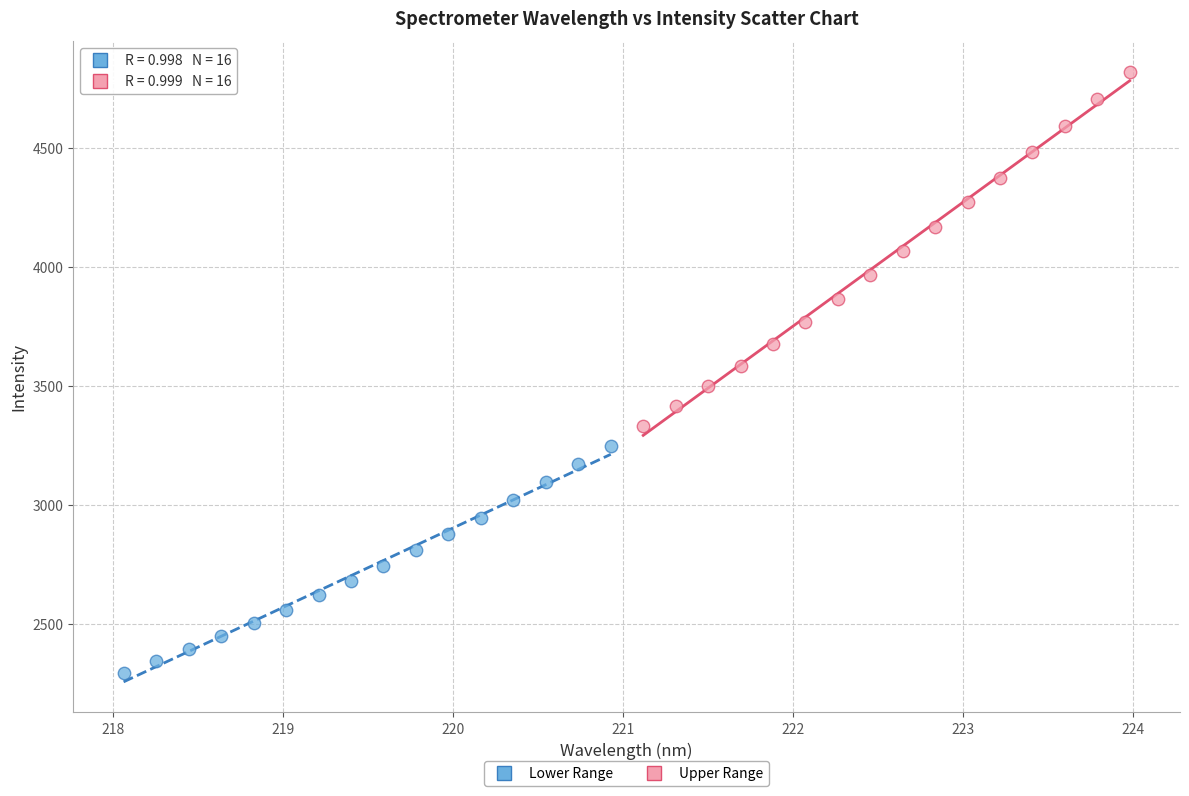

Which series has the widest spread of Y values?

Upper Range